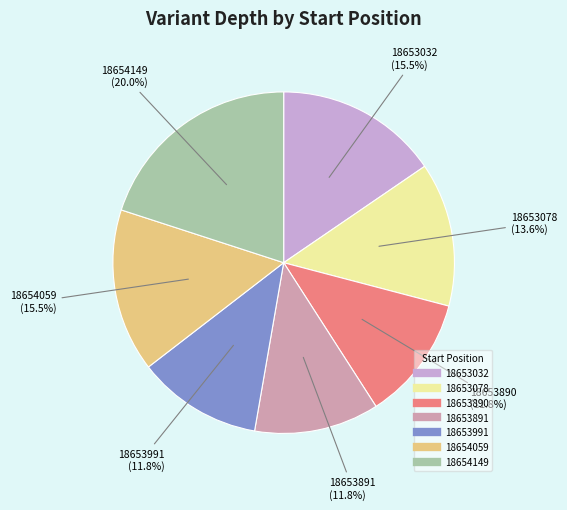

Which category has the biggest portion of the pie?

18654149